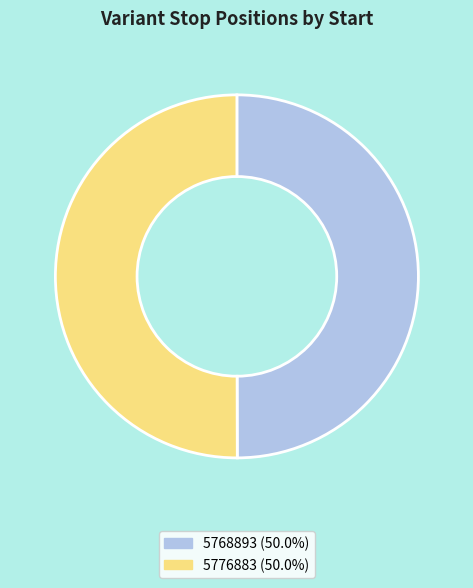

Approximately how many times larger is the value at 5768893 compared to 5776883?

1.0